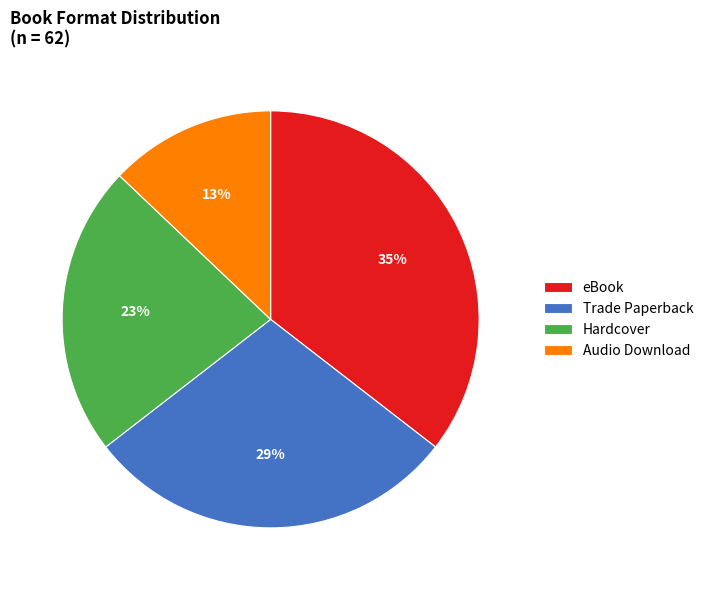

Which slice is the smallest?

Audio Download